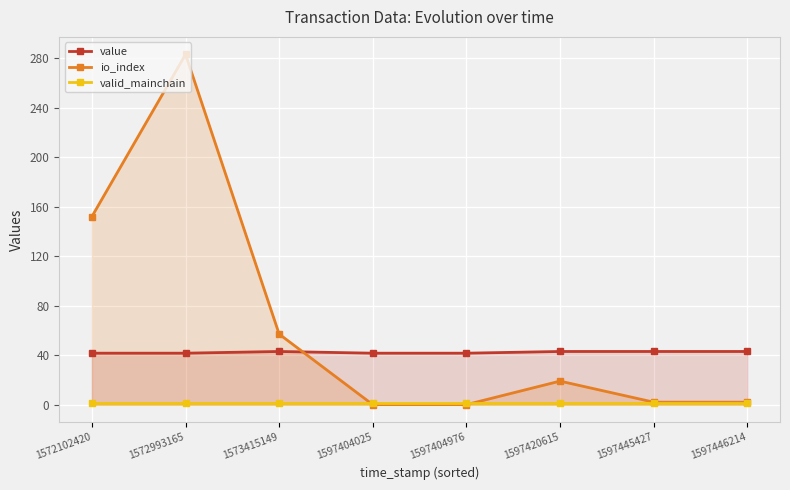

Does the chart display data point markers on the line(s)?

Yes